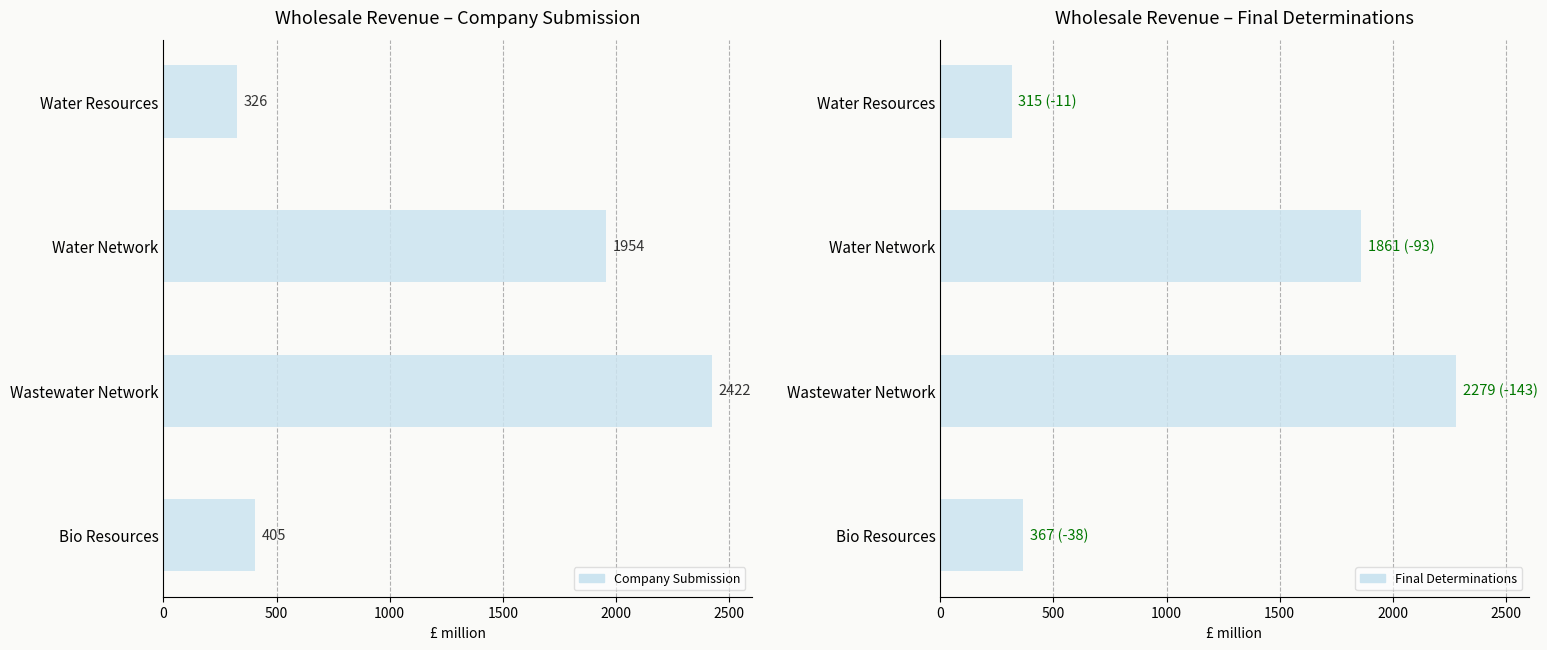

What is the smallest value displayed?

315.1